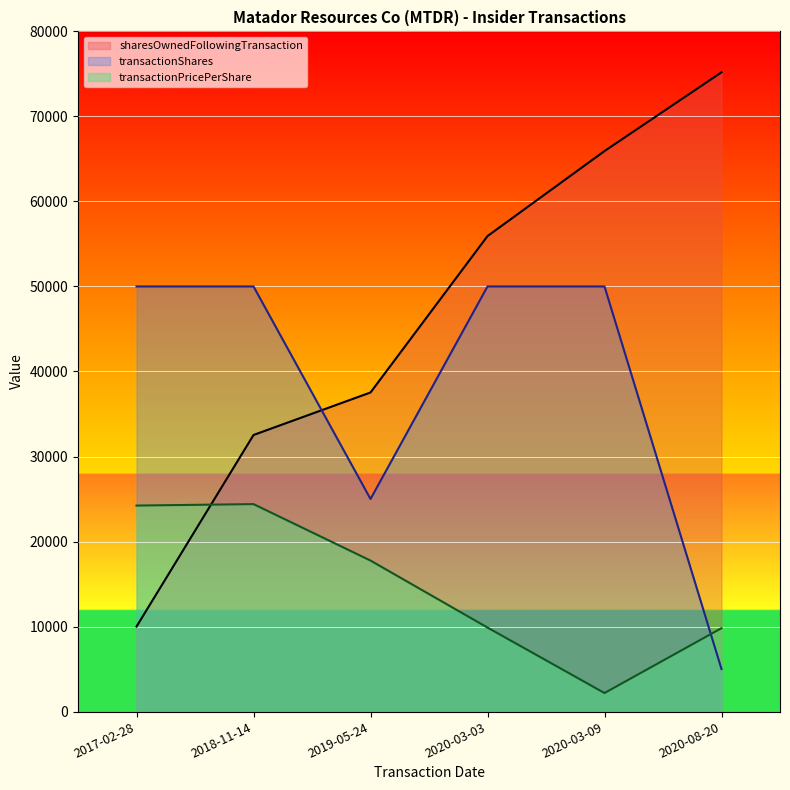

What is the difference between the maximum and minimum values in the sharesOwnedFollowingTransaction (line) series?

65189